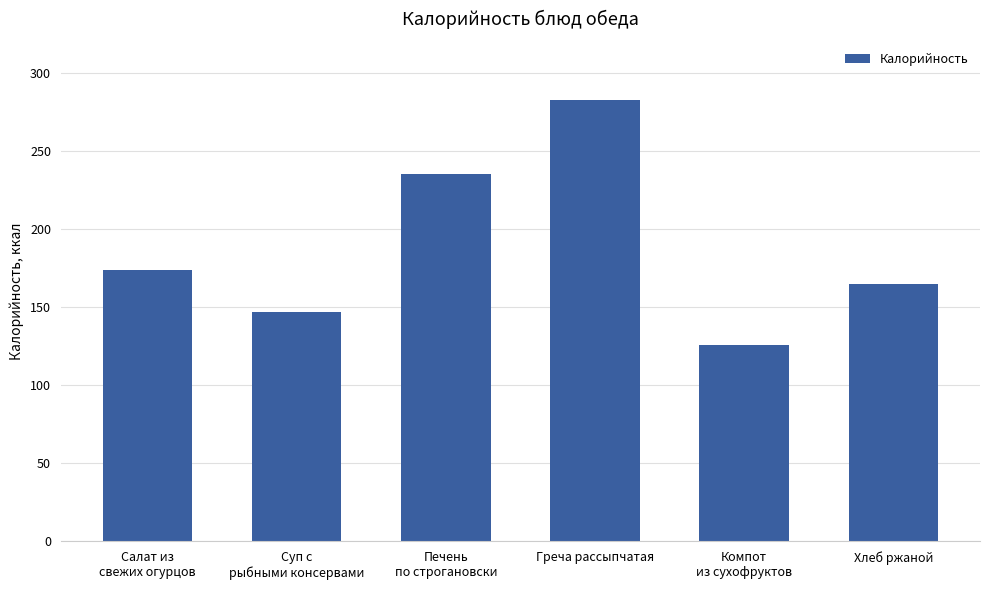

What is the ratio of the value at Компот
из сухофруктов to the value at Греча рассыпчатая?

0.4